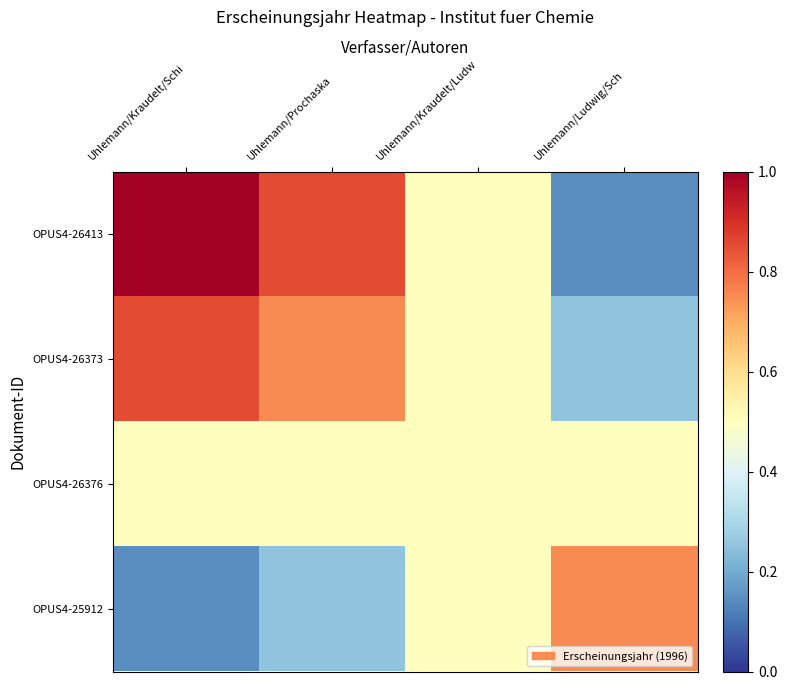

Between Uhlemann/Kraudelt/Schi and Uhlemann/Prochaska, which is larger?

Uhlemann/Kraudelt/Schi